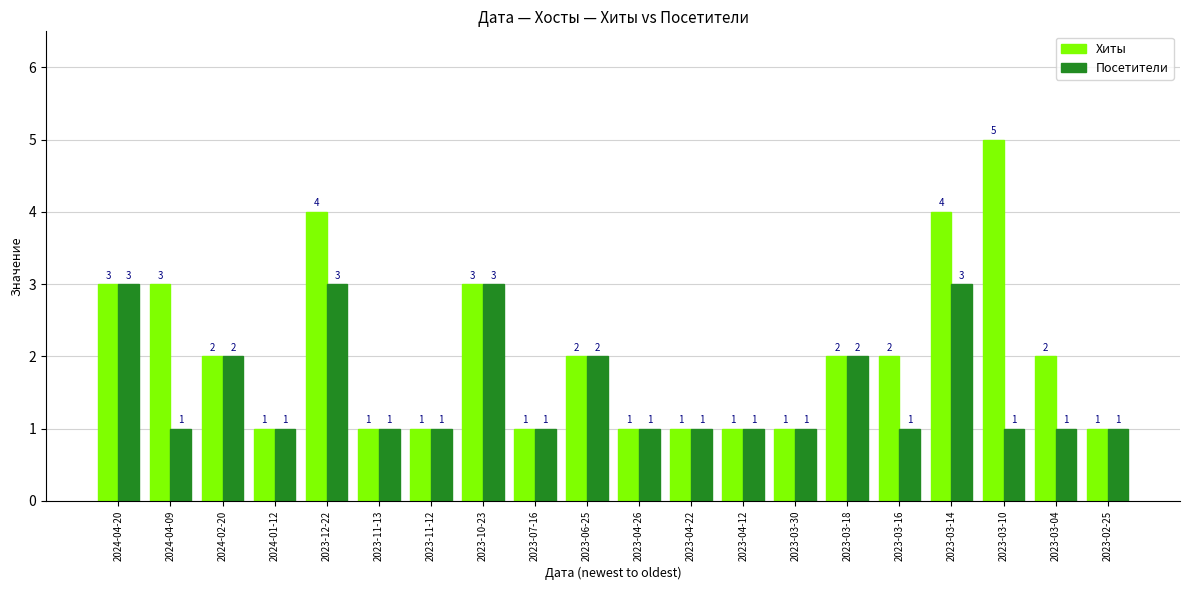

Are the bars grouped side by side (vs. stacked)?

Yes